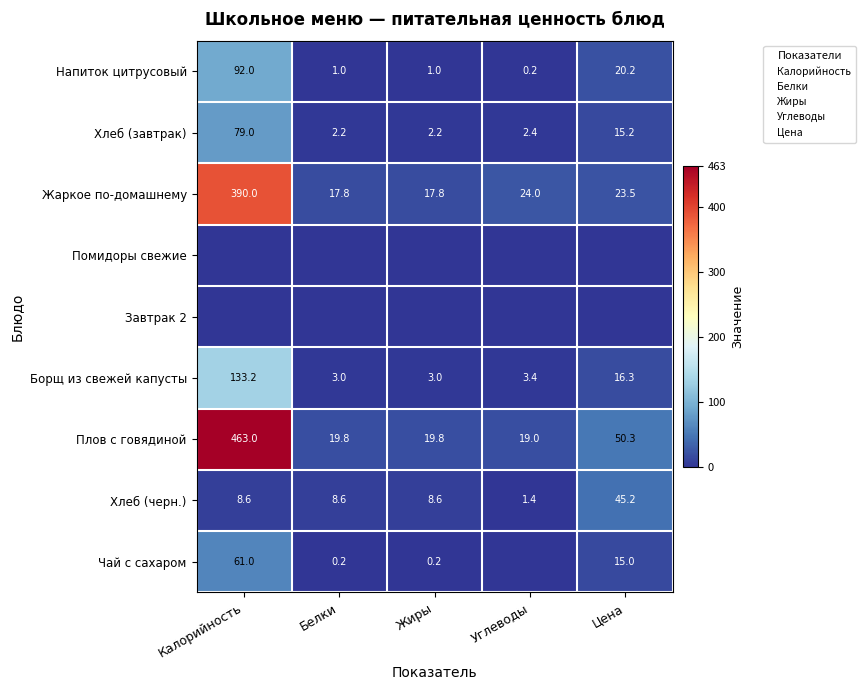

Between Калорийность and Жиры, which is larger?

Калорийность